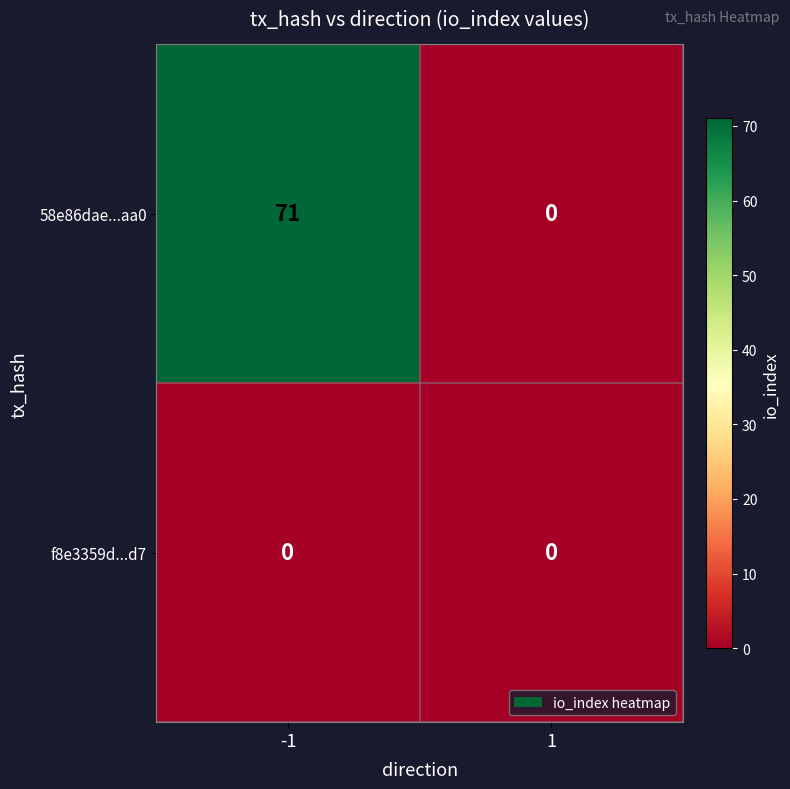

Which series has the largest total across all categories?

58e86dae...aa0